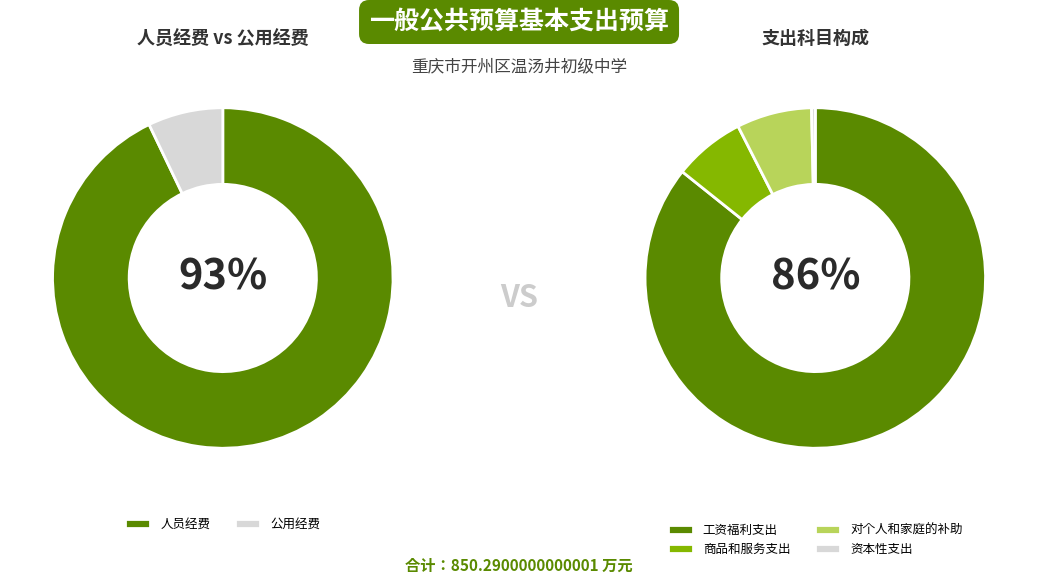

Is it true that 工资福利支出 is 98% of the pie?

False